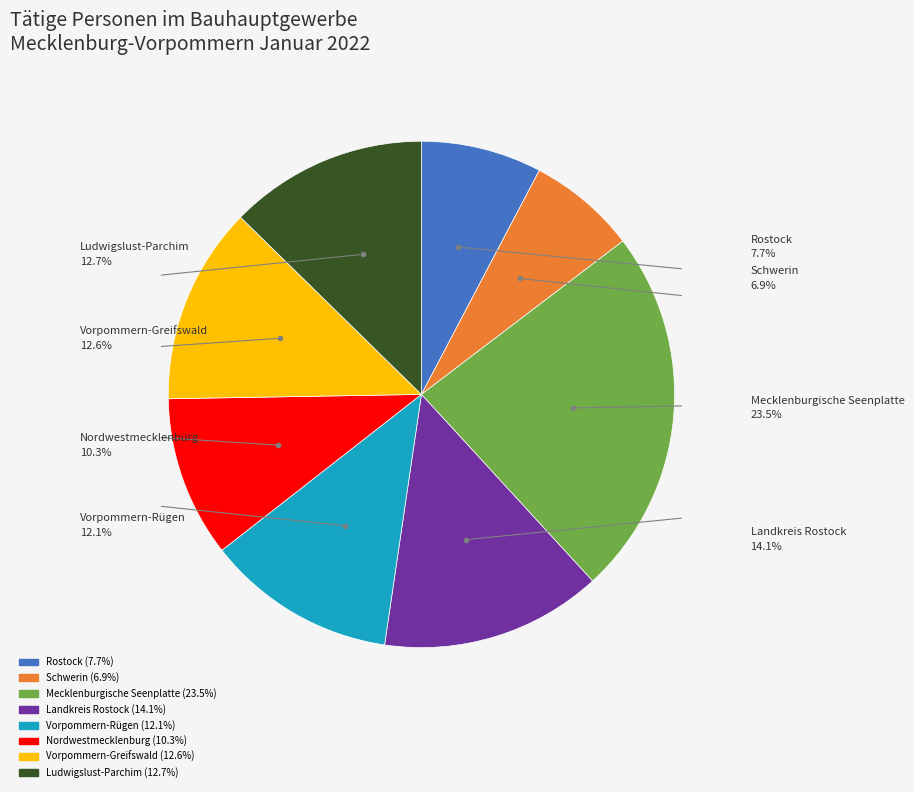

Does Rostock represent more than half of the total?

No